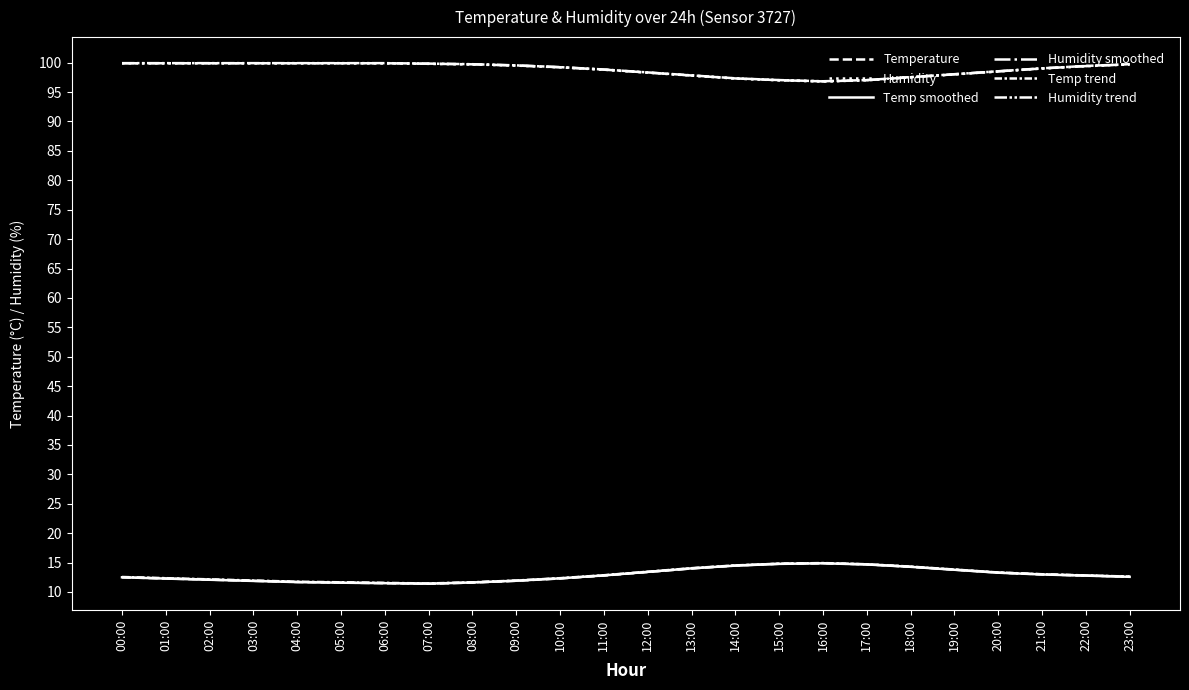

List the labels in order of Humidity smoothed value, smallest first.

16:00, 15:00, 17:00, 14:00, 18:00, 13:00, 19:00, 12:00, 20:00, 11:00, 21:00, 10:00, 22:00, 09:00, 08:00, 23:00, 07:00, 00:00, 01:00, 02:00, 03:00, 04:00, 05:00, 06:00